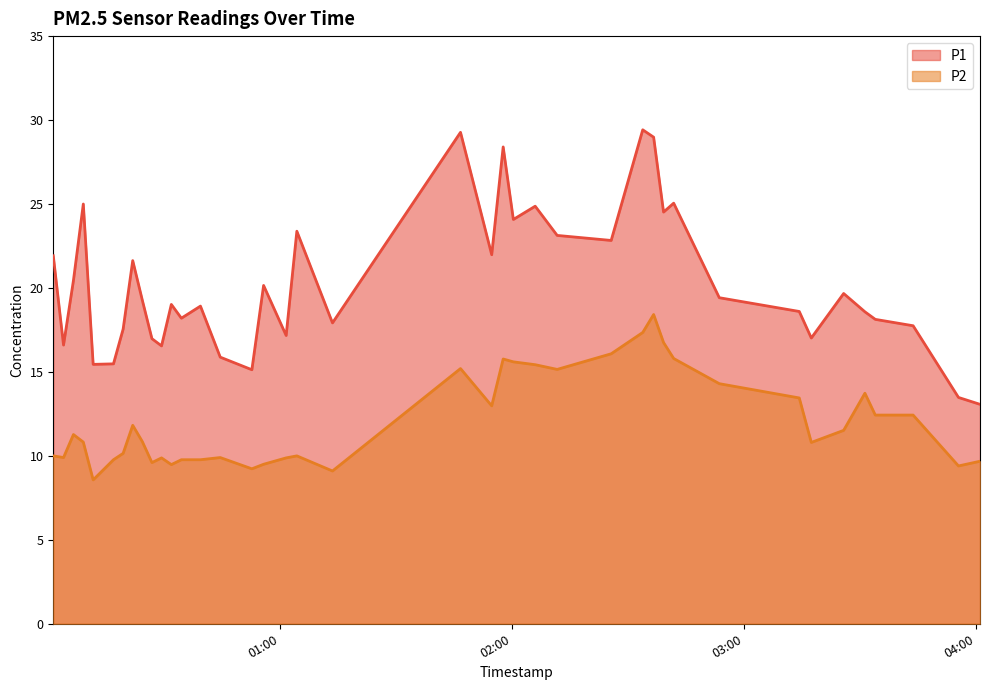

True or false: P2 and P1 cross at least once.

False